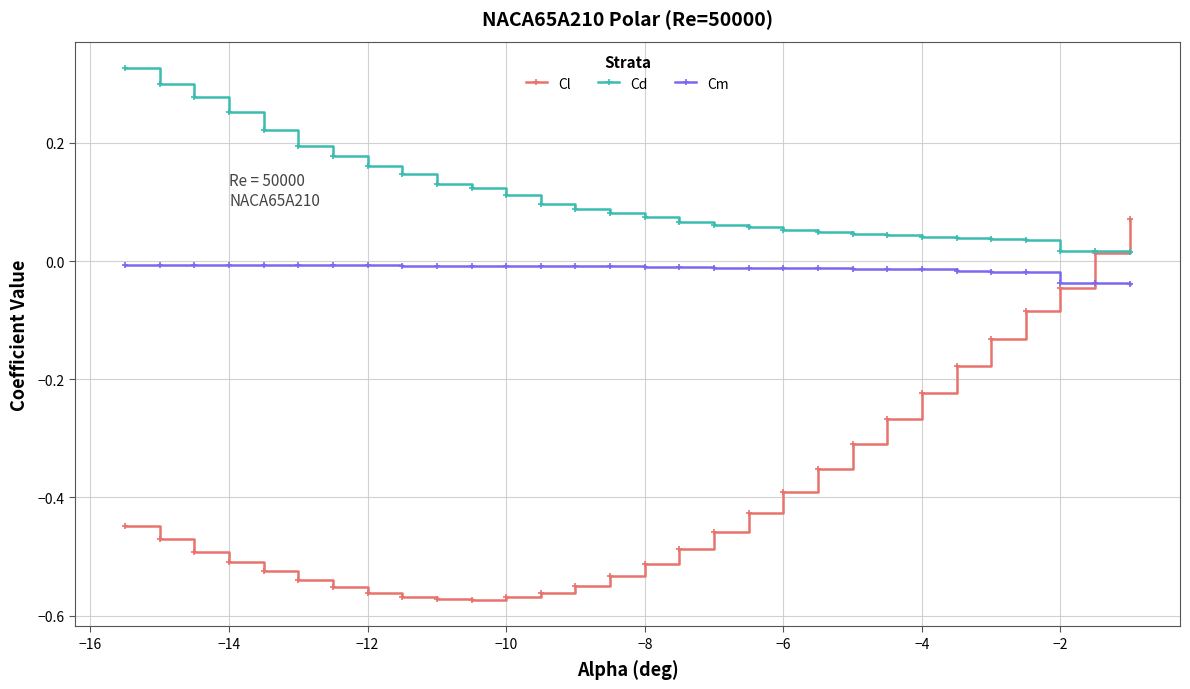

Which series has the largest range (max minus min)?

Cl